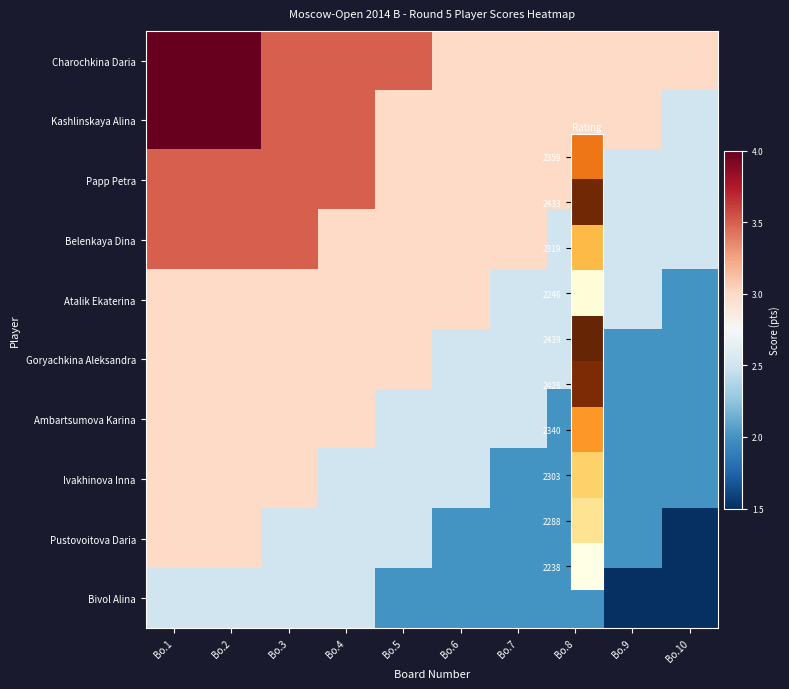

Which category has the highest value across all series?

Bo.1